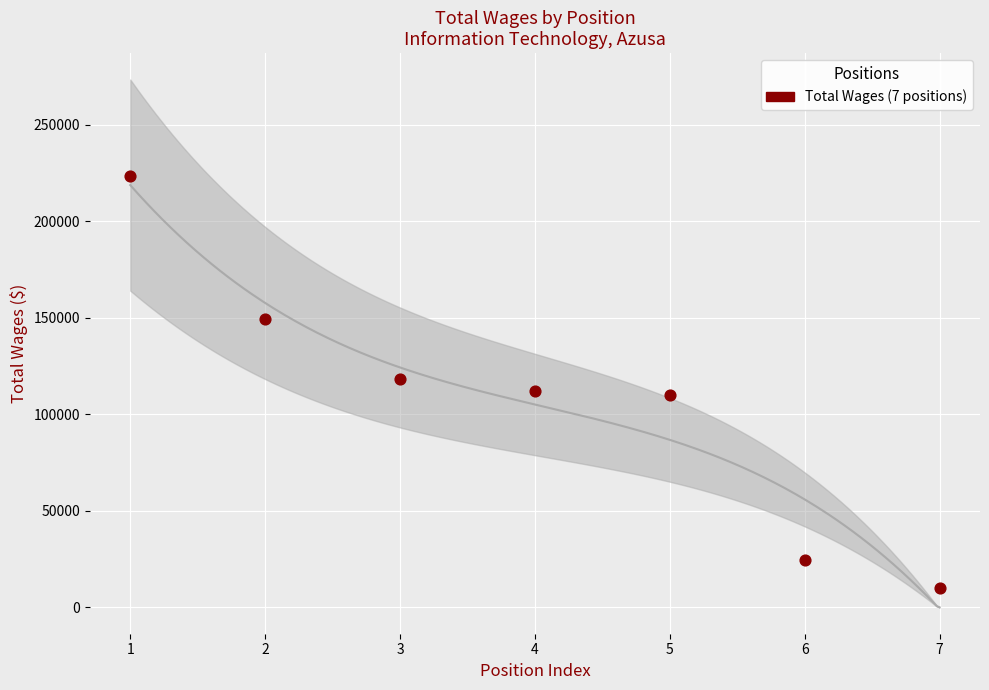

What is the average Y value?

106747